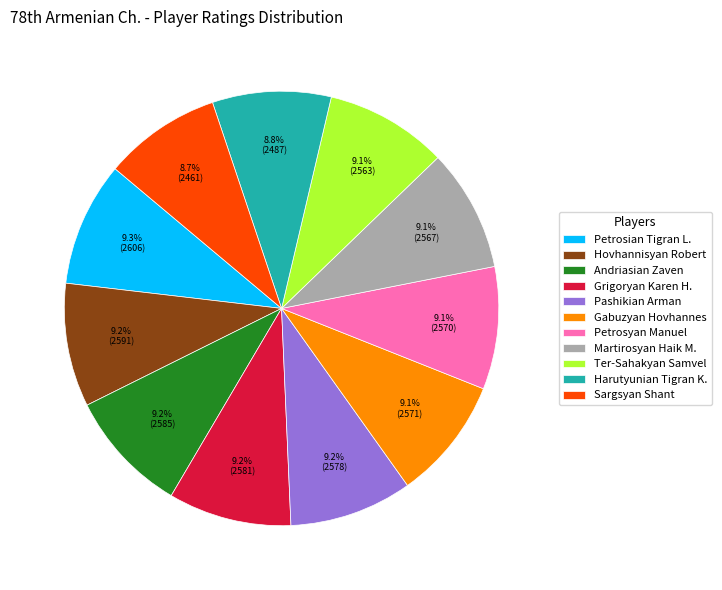

Is Andriasian Zaven the majority of the pie?

No